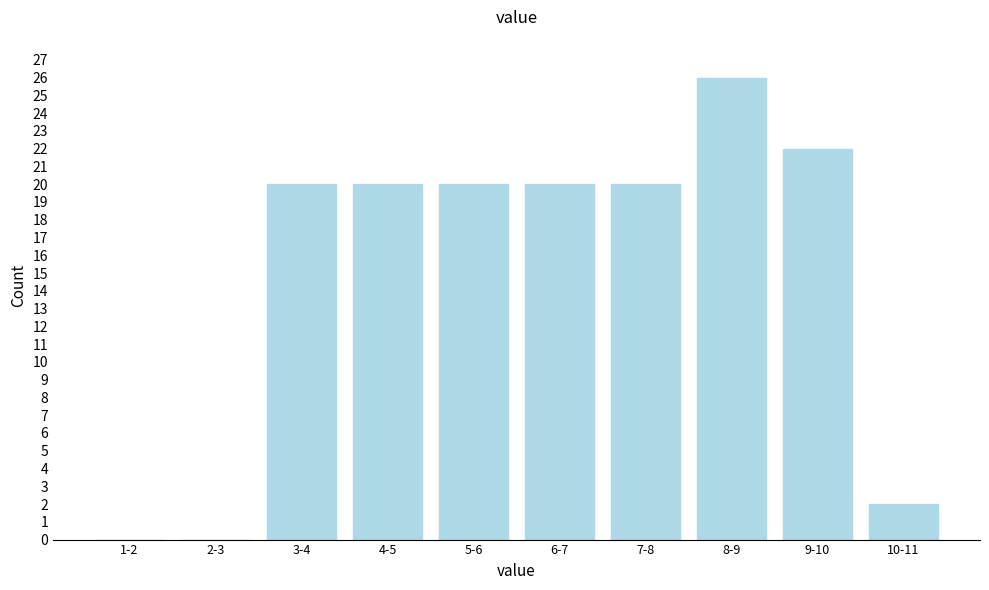

Reading left to right, what are all the values shown in this chart?

1-2=0	2-3=0	3-4=20	4-5=20	5-6=20	6-7=20	7-8=20	8-9=26	9-10=22	10-11=2